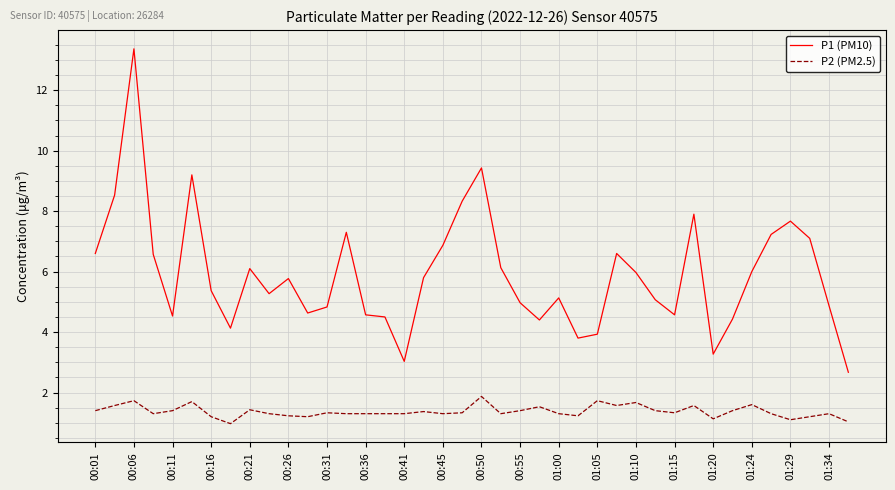

List the series in order of their peak value, lowest first.

P2 (PM2.5), P1 (PM10)